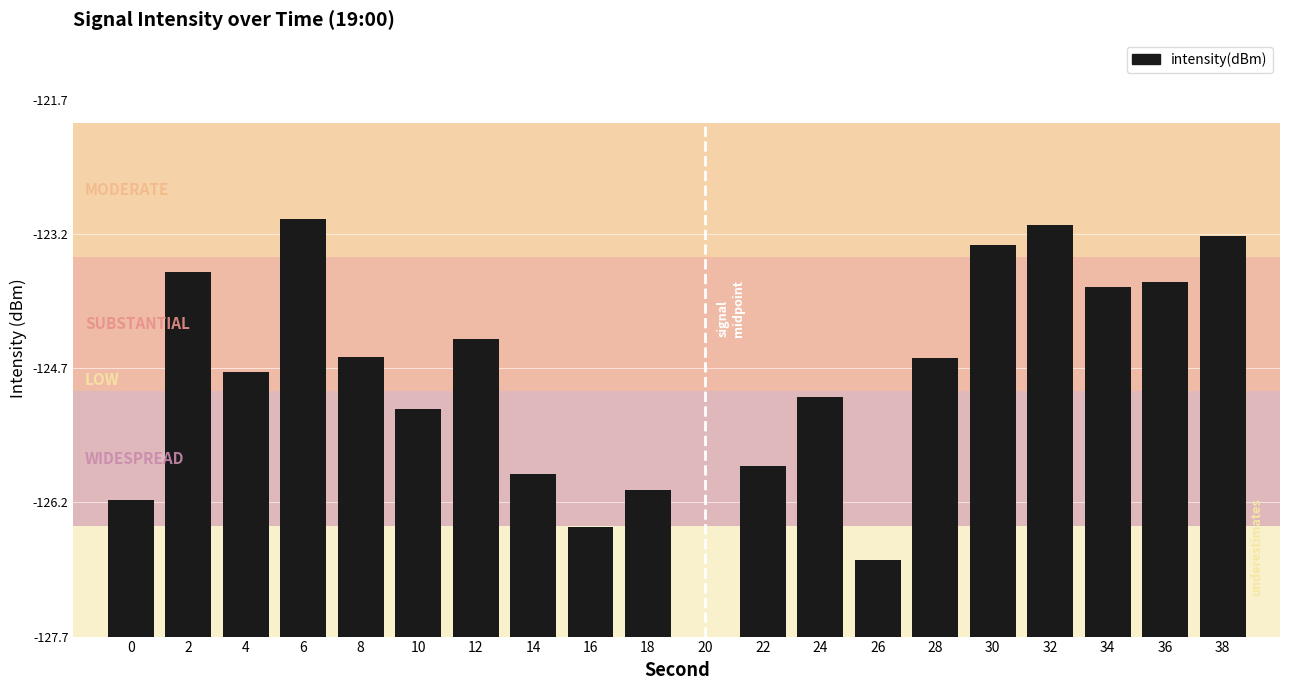

Which has a higher value, 2 or 28?

2